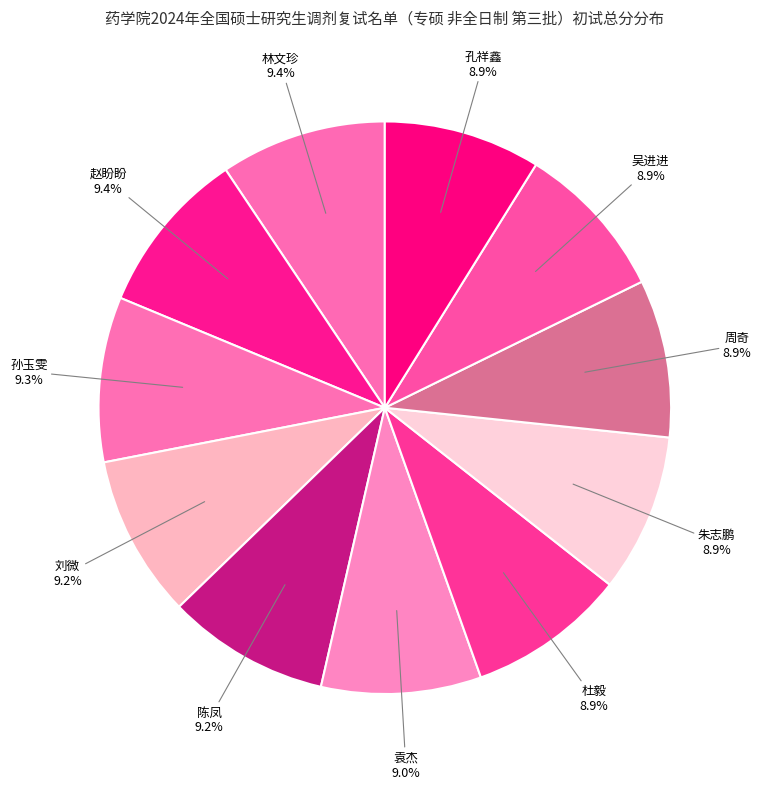

Does 吴进进 represent more than half of the total?

No